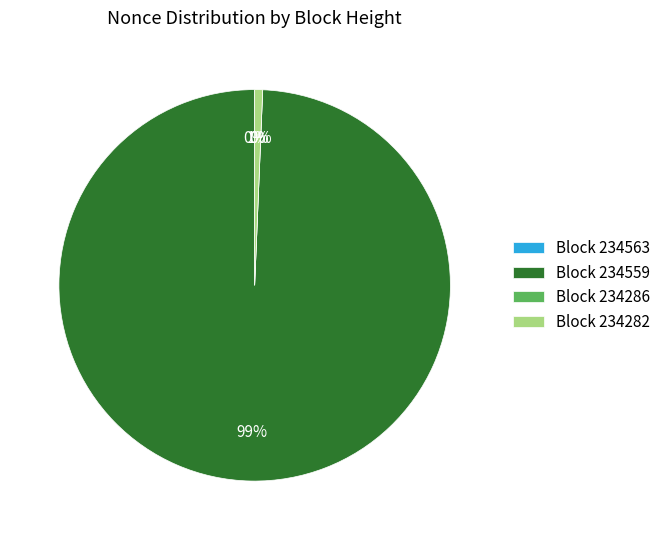

What is the largest slice in the pie chart?

234559